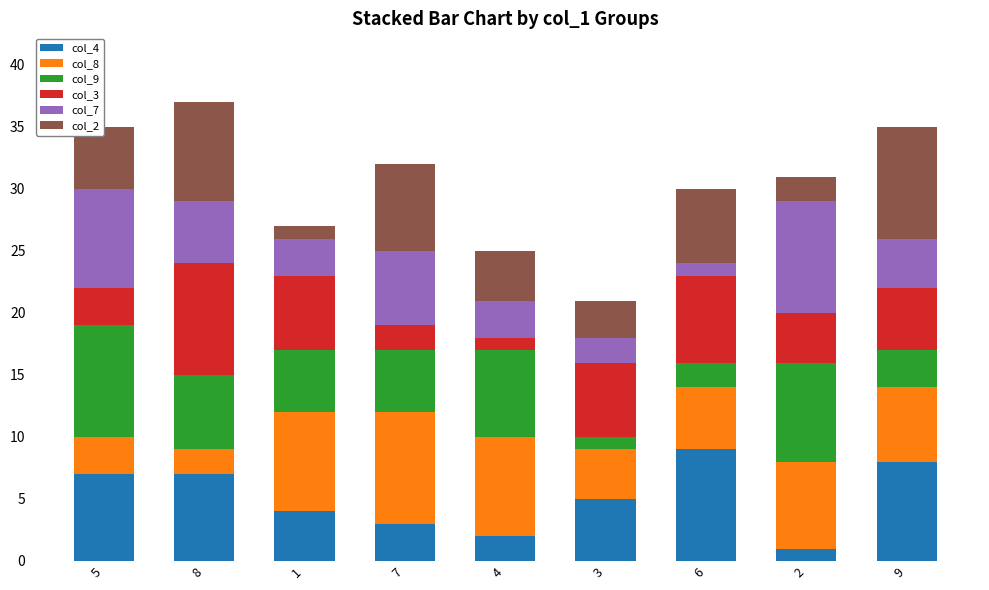

The value of col_4 at 5 is 7. True or false?

True